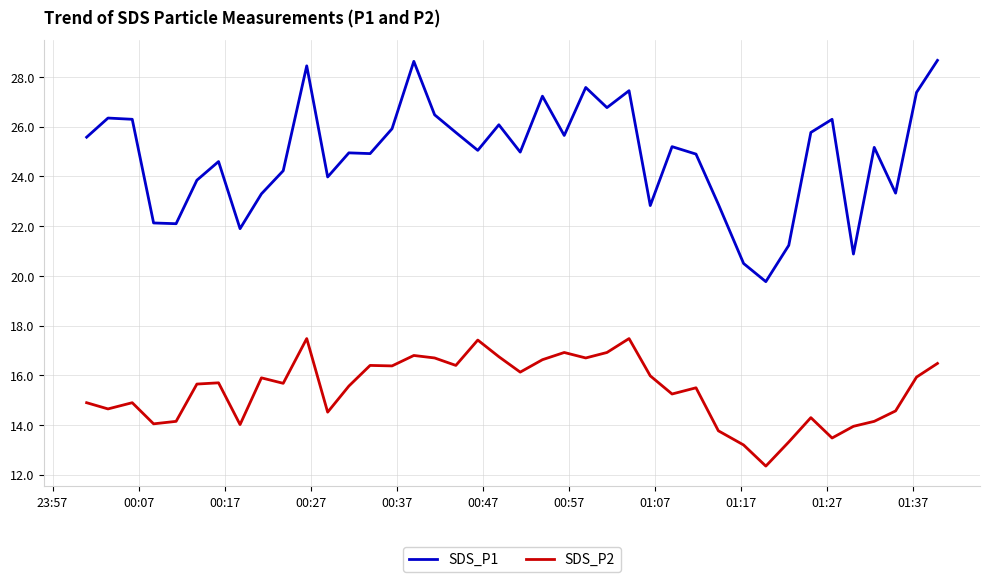

What is the minimum value for SDS_P1?

19.8